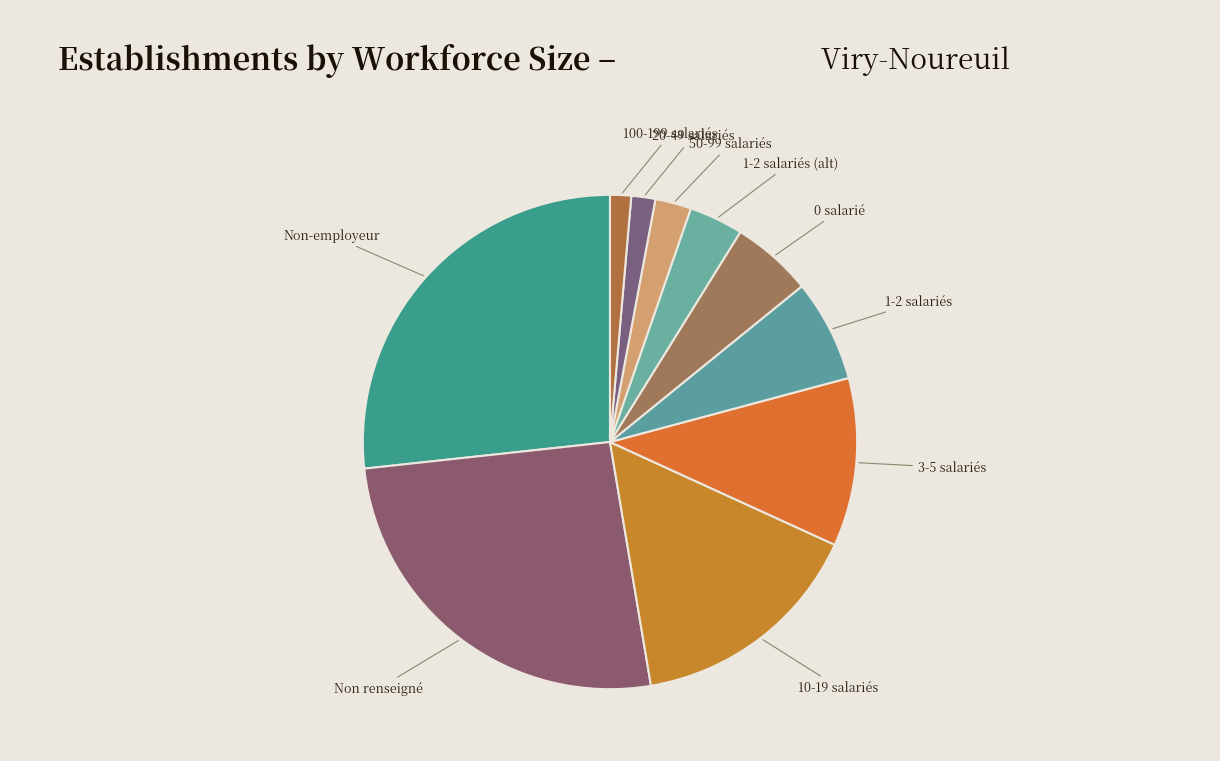

Do Non renseigné and 100-199 salariés together represent more than half of the pie?

No